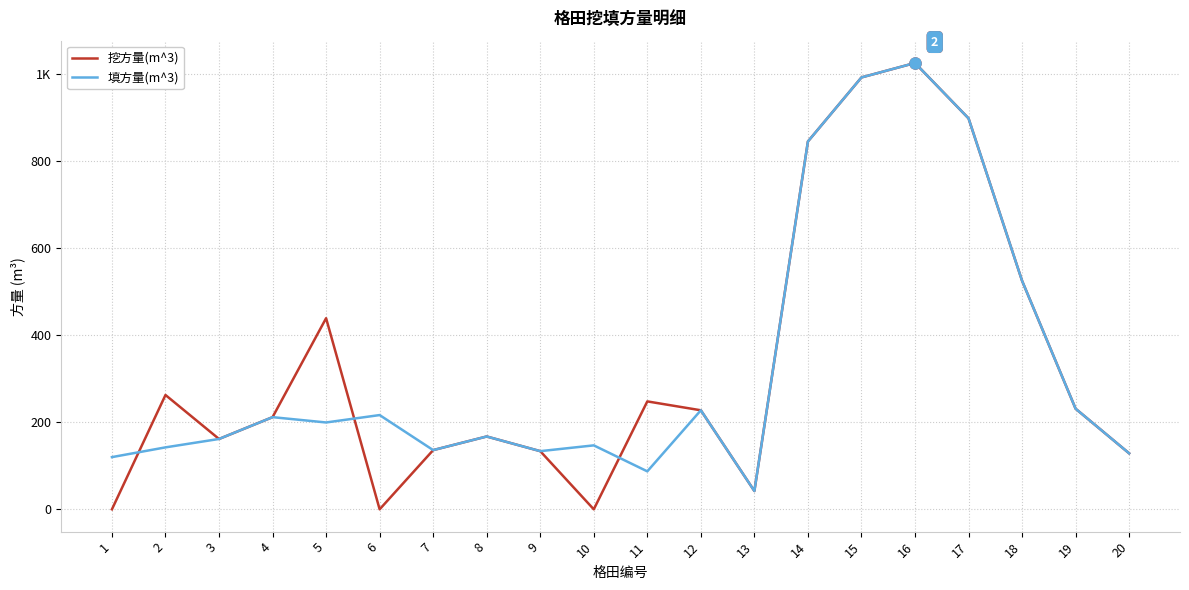

Rank the series at 1 from highest to lowest value.

填方量(m^3), 挖方量(m^3)